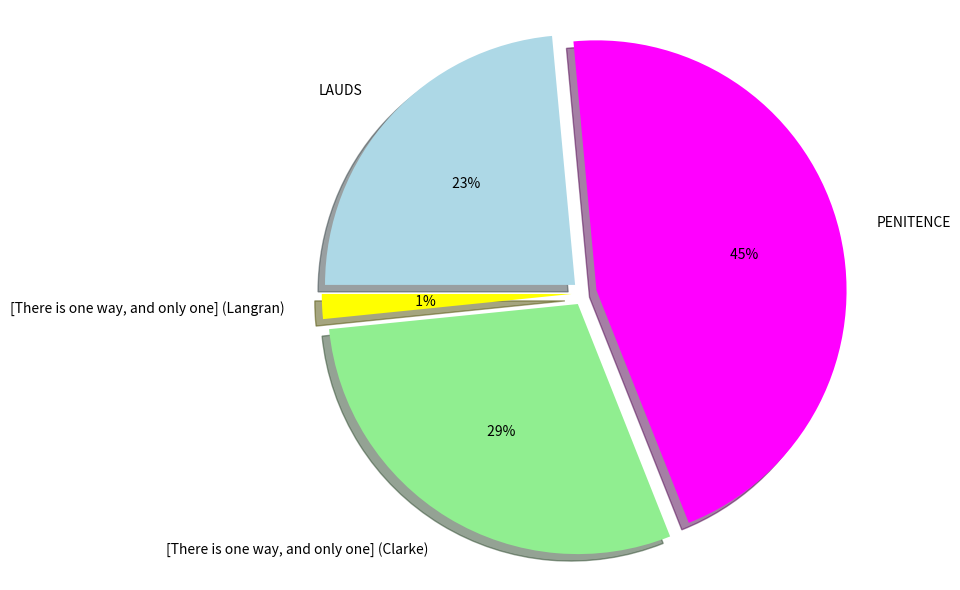

Is it true that [There is one way, and only one] (Langran) is 11% of the pie?

False